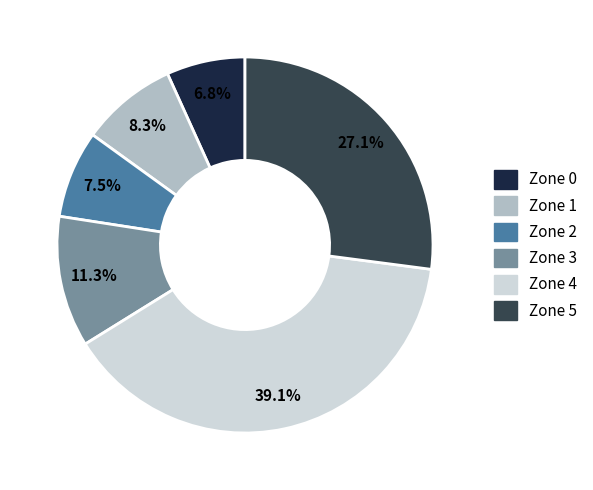

To the nearest percent, what is the average slice percentage?

17%